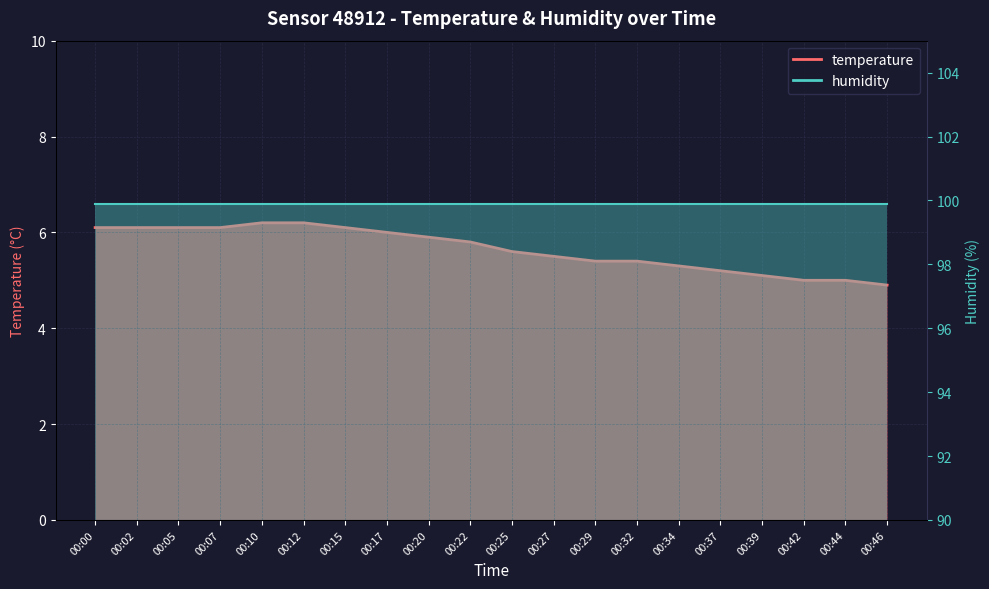

Reading left to right, list all the values displayed in this chart.

00:00=6.1	00:02=6.1	00:05=6.1	00:07=6.1	00:10=6.2	00:12=6.2	00:15=6.1	00:17=6.0	00:20=5.9	00:22=5.8	00:25=5.6	00:27=5.5	00:29=5.4	00:32=5.4	00:34=5.3	00:37=5.2	00:39=5.1	00:42=5.0	00:44=5.0	00:46=4.9